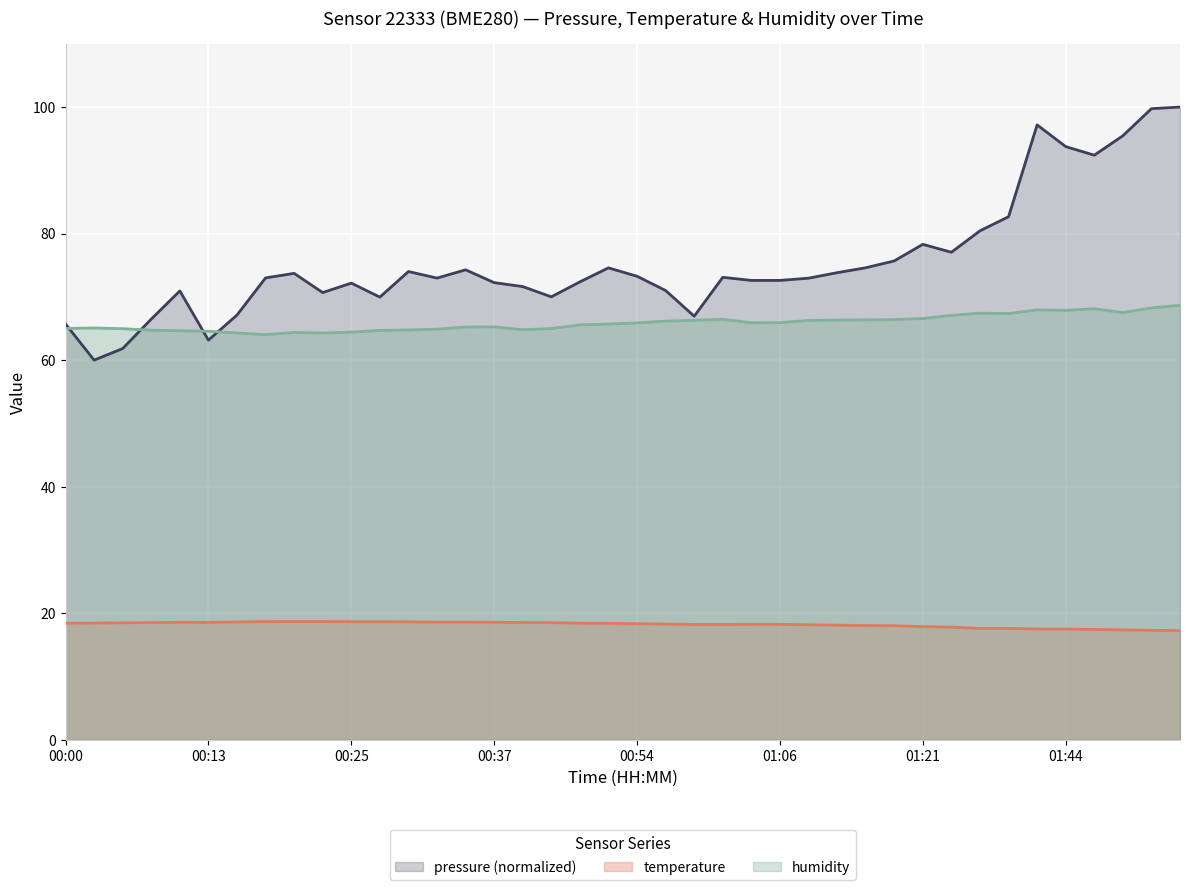

How many values in the pressure (normalized) series are below 72?

13